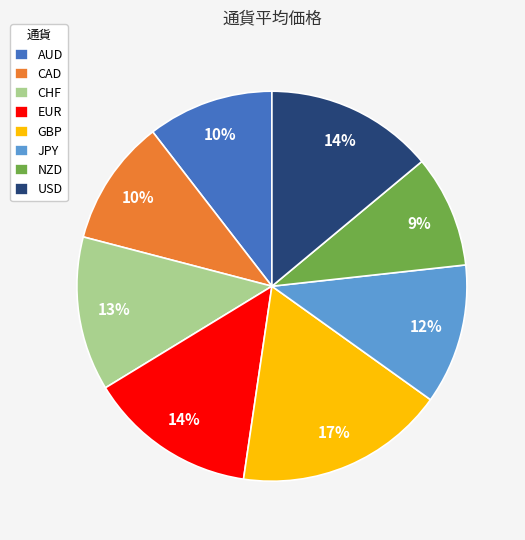

Is the sum of AUD and USD greater than half?

No